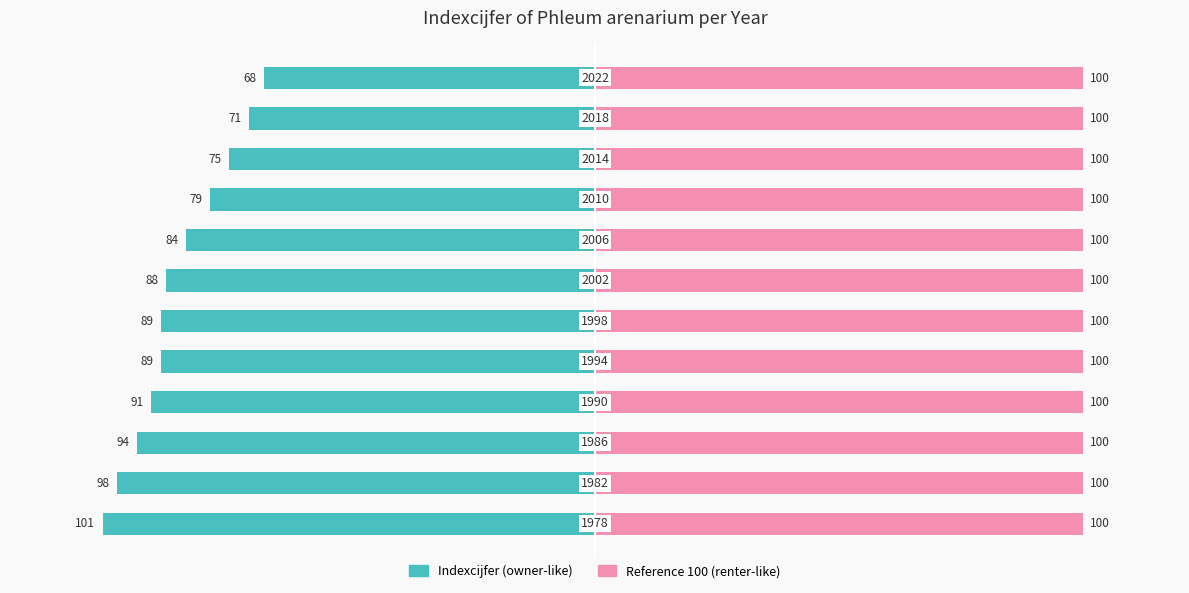

How many distinct data groups are displayed?

2